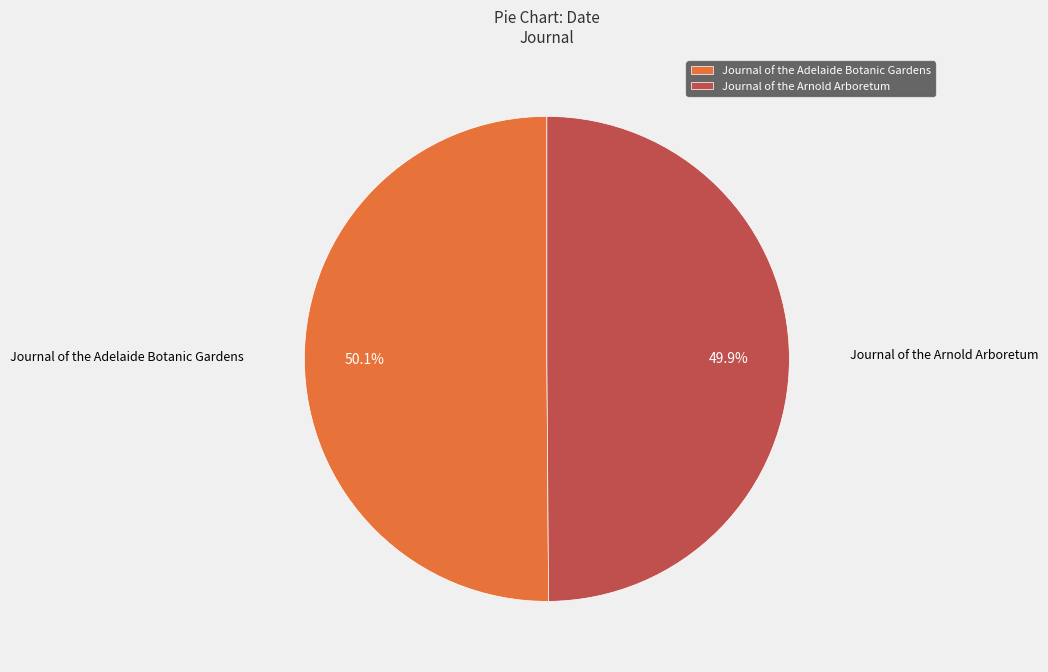

What is the ratio of the value at Journal of the Adelaide Botanic Gardens to the value at Journal of the Arnold Arboretum?

1.0